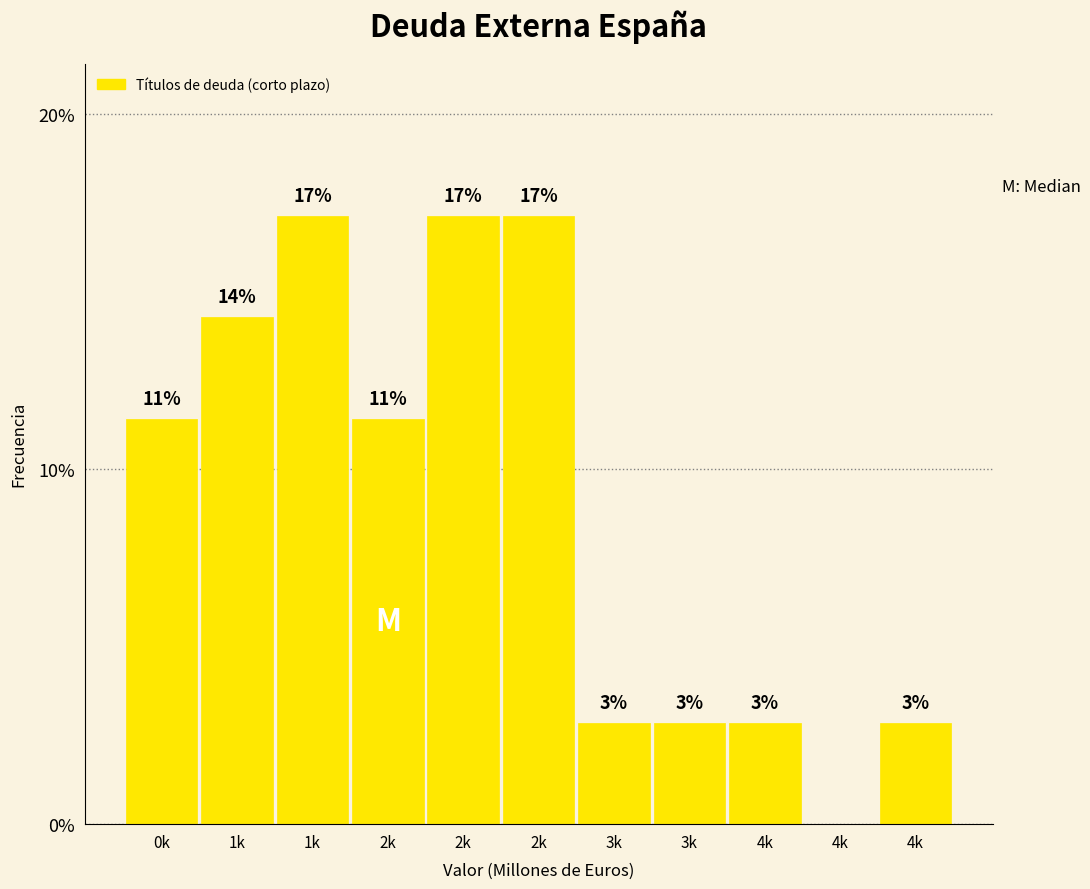

Are the bars horizontal?

No